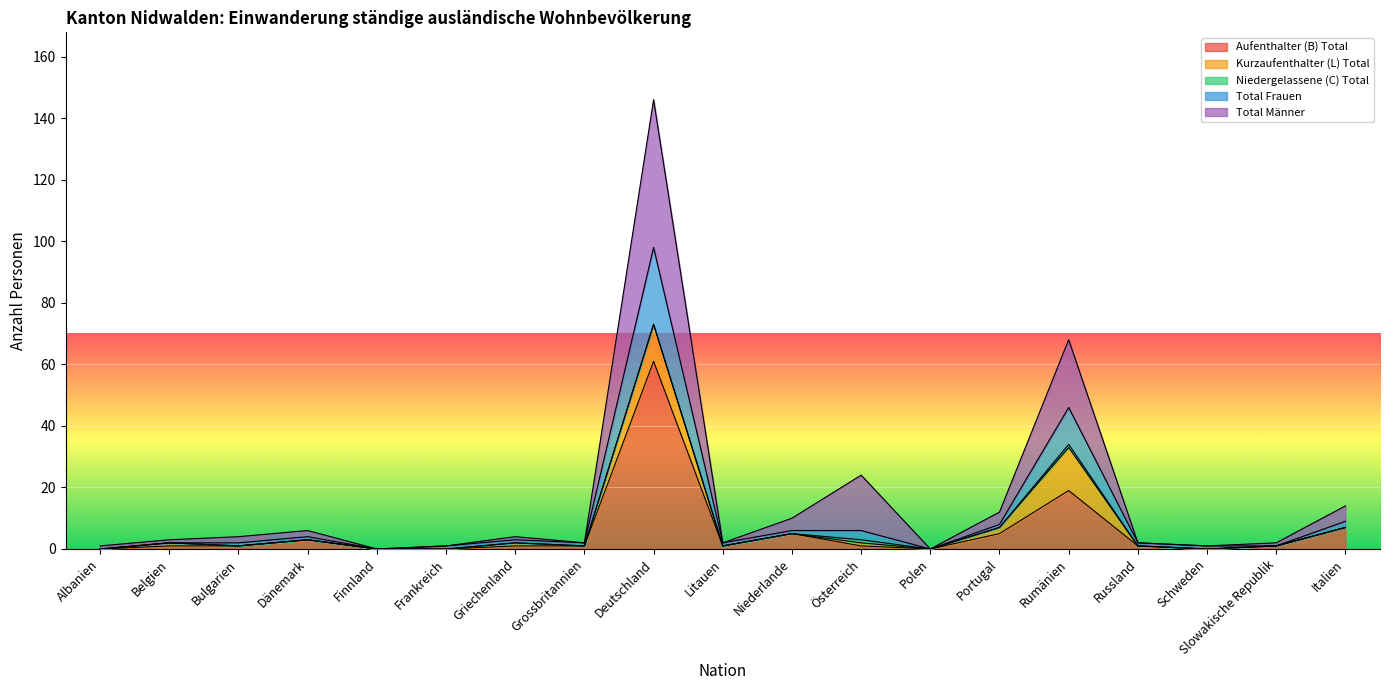

Which series changed the most between Griechenland and Portugal?

Total Männer